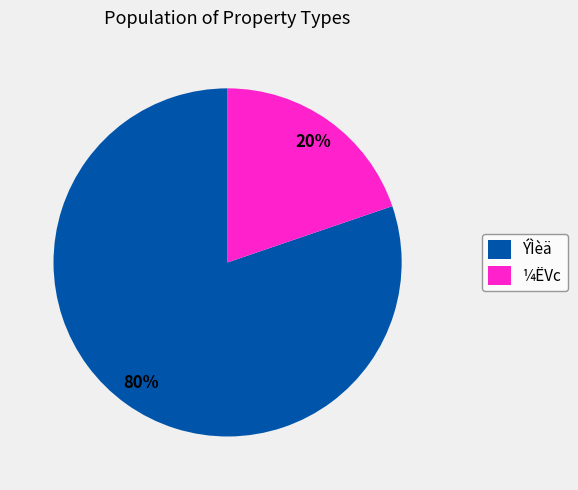

Between ¼ËVc and ÝÌèä, which is larger?

ÝÌèä